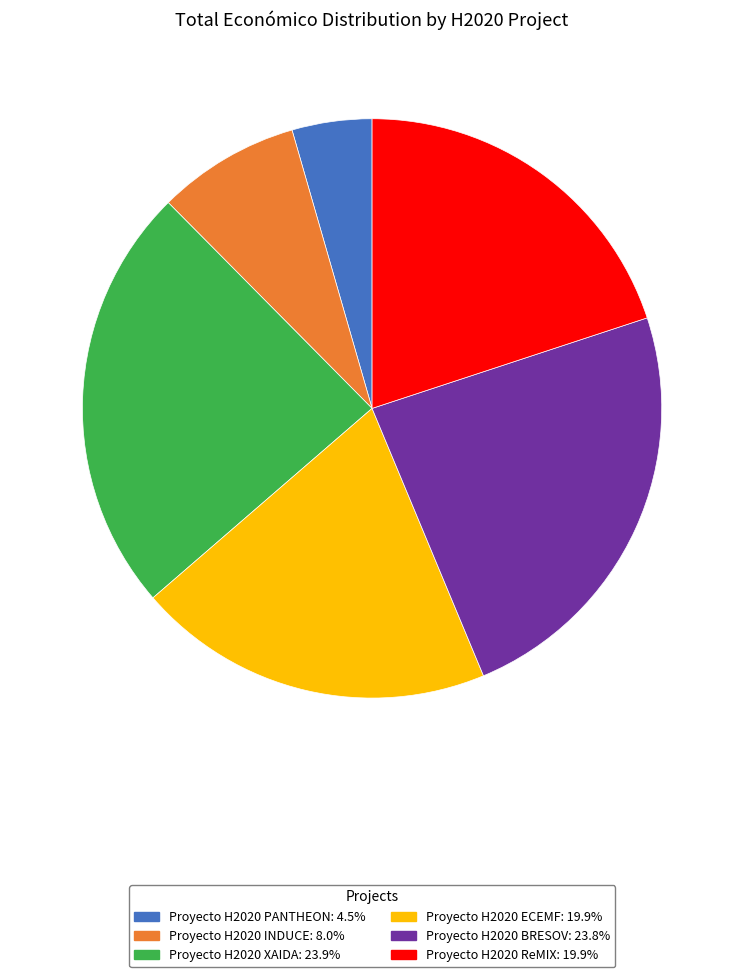

Combined, do Proyecto H2020 ECEMF: 19.9% and Proyecto H2020 BRESOV: 23.8% account for over 50%?

No